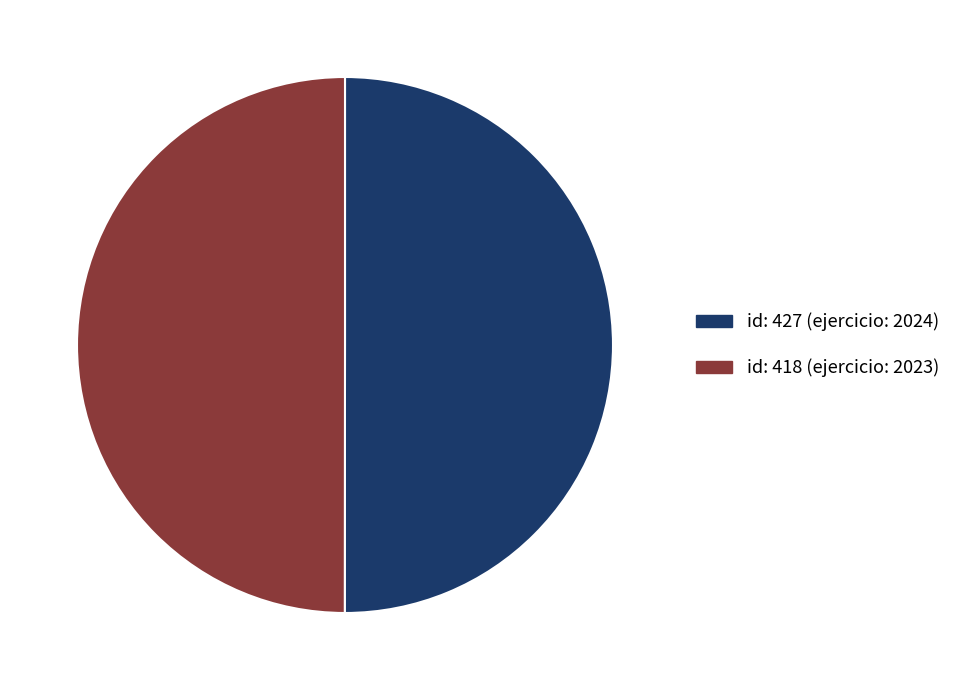

What is the ratio of the value at id: 427 (ejercicio: 2024) to the value at id: 418 (ejercicio: 2023)?

1.0